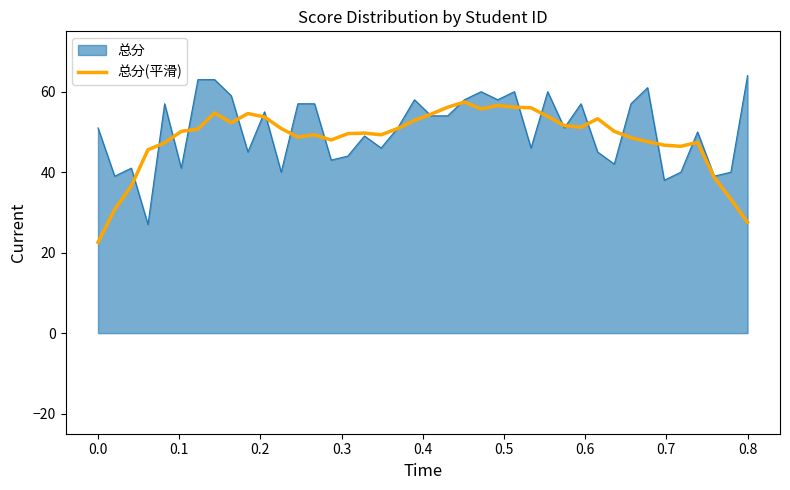

Rank the series by their maximum value, from lowest to highest.

总分(平滑), 总分